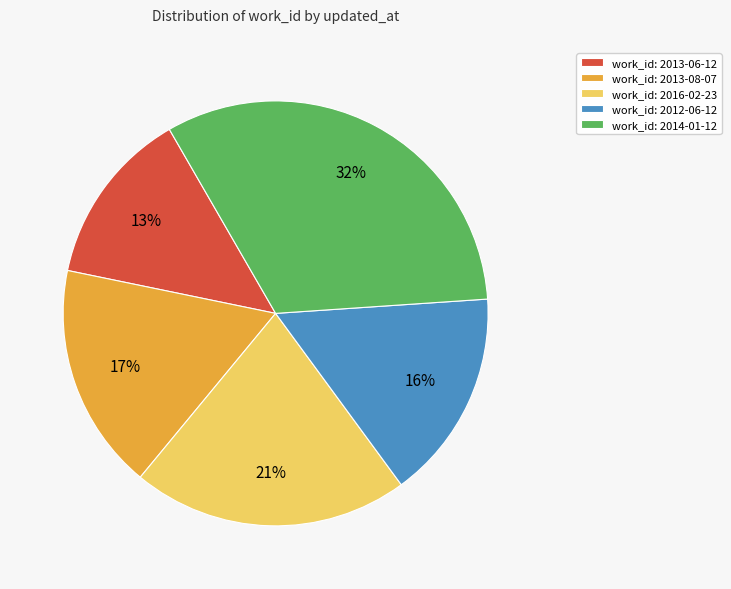

What percentage is the work_id: 2012-06-12 slice, to the nearest percent?

16%